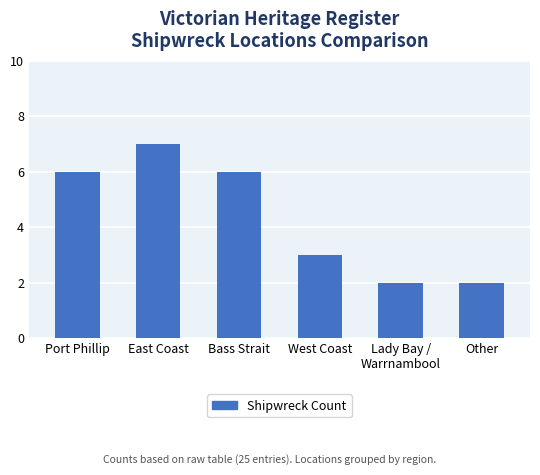

What is the value of the 4th bar from the left?

3